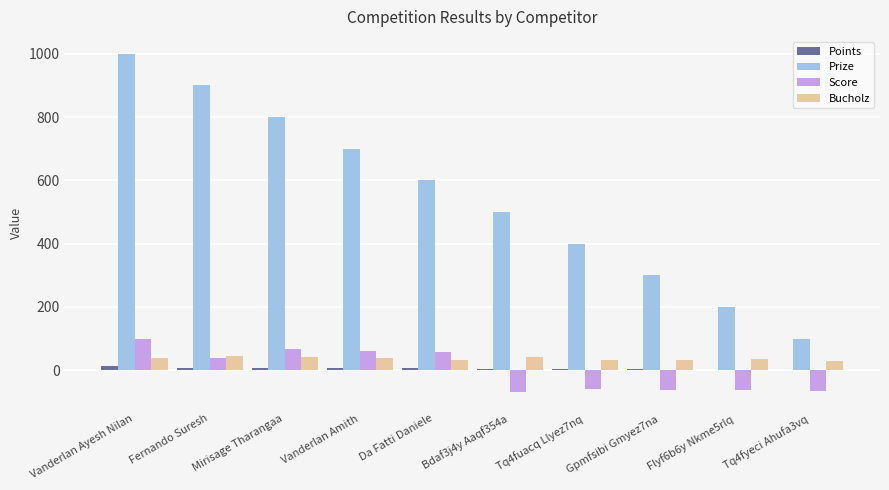

Which series changed the most between Gpmfsibi Gmyez7na and Tq4fyeci Ahufa3vq?

Prize